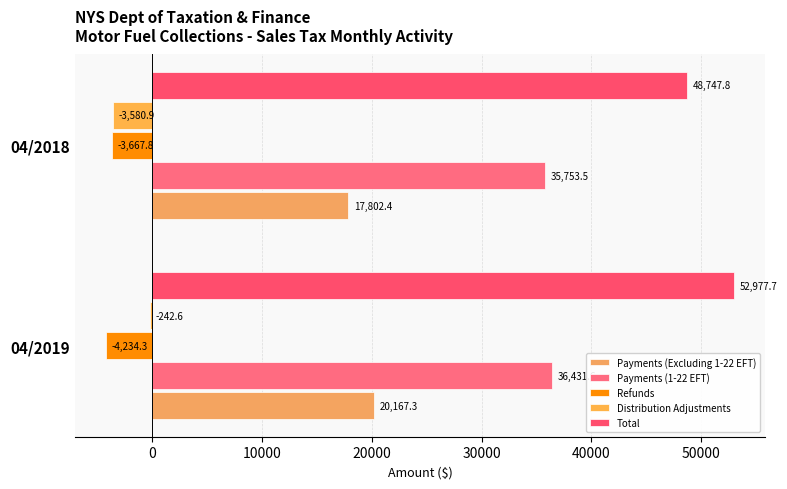

List the series in order of their peak value, highest first.

Total, Payments (1-22 EFT), Payments (Excluding 1-22 EFT), Distribution Adjustments, Refunds